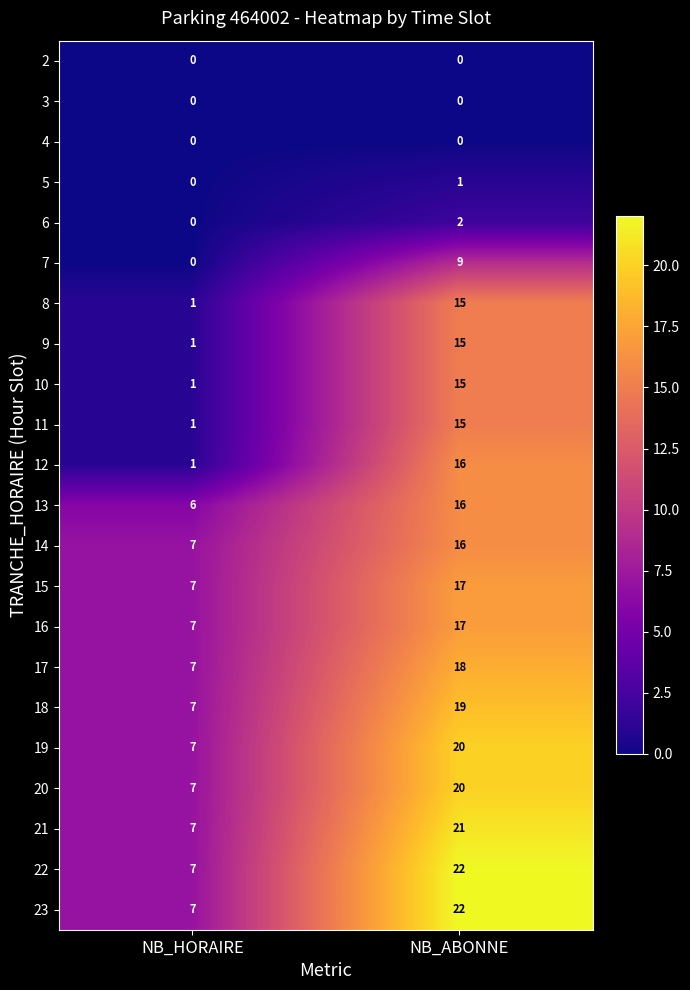

What is the difference between the maximum and minimum values in the 20 series?

13